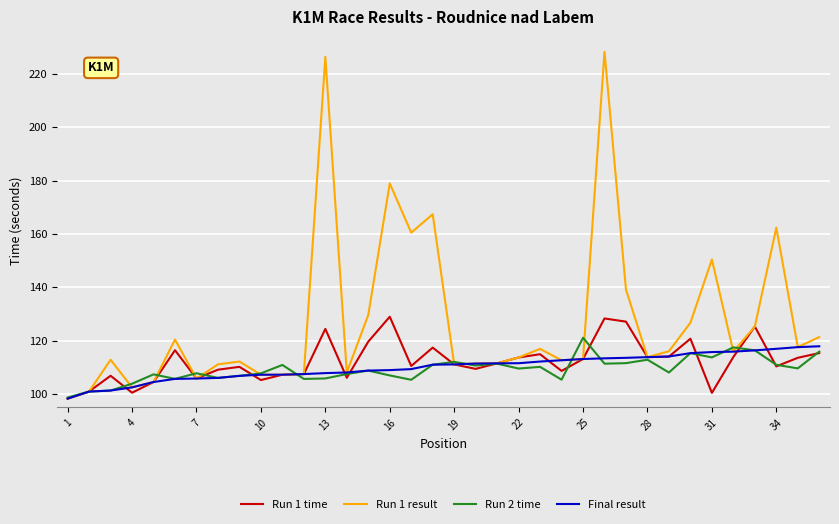

Which series has the largest range (max minus min)?

Run 1 result